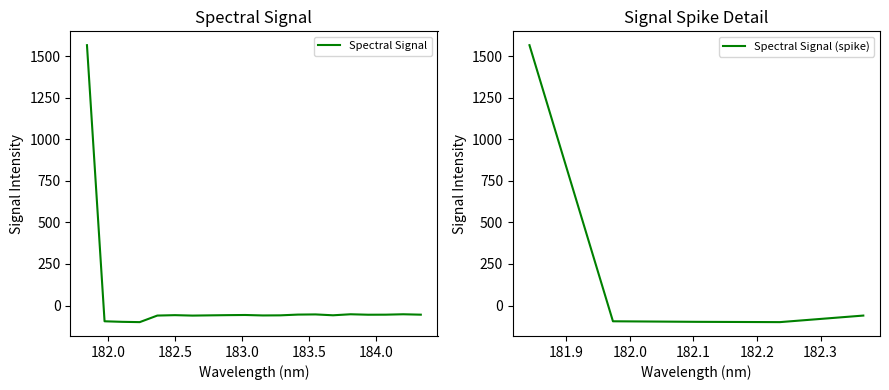

What is the lowest value of the Spectral Signal series?

-99.9